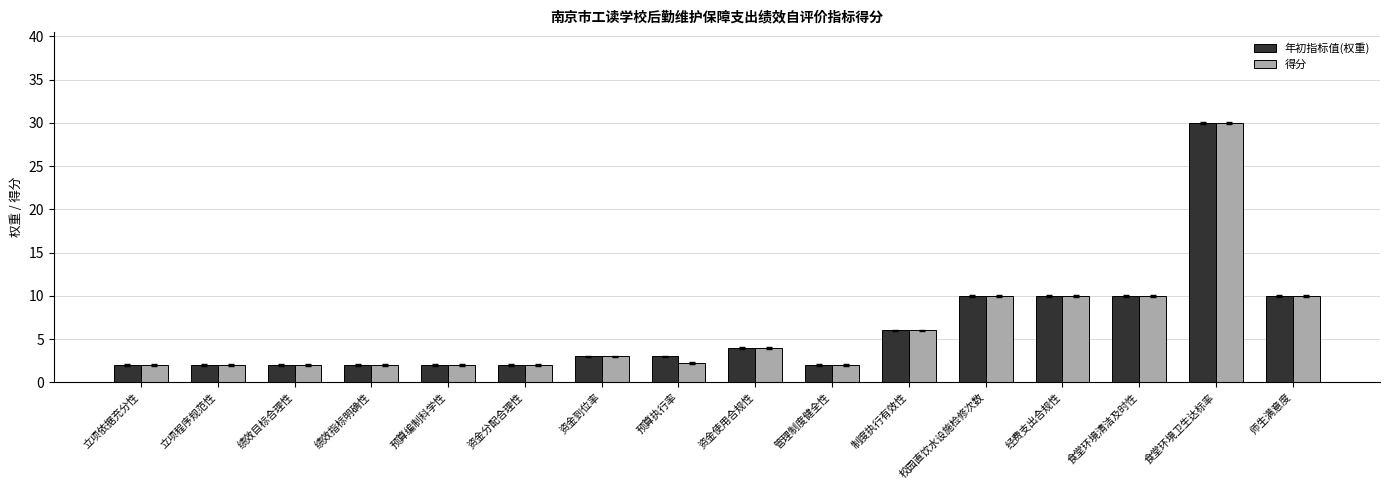

Is it true that 年初指标值(权重) equals 2.0 at 绩效指标明确性?

True